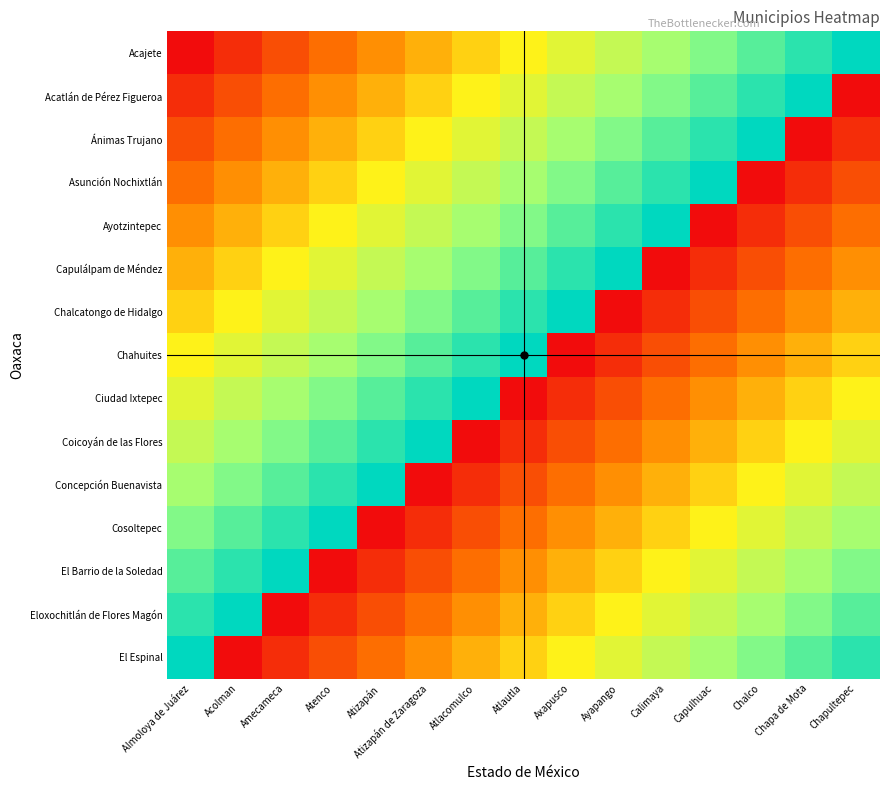

How many series are shown in this chart?

15